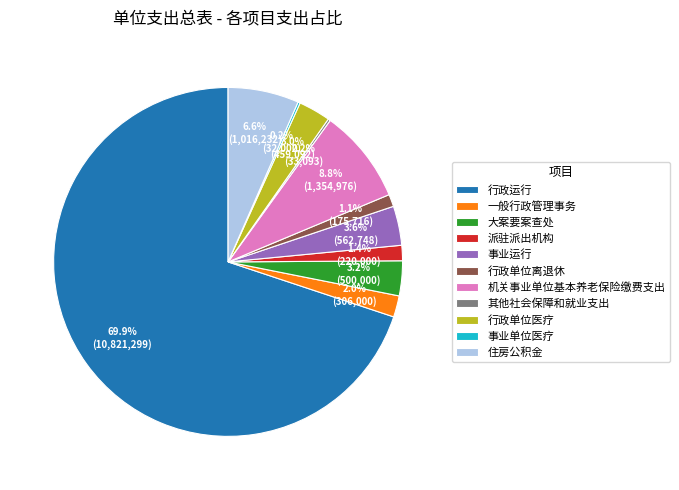

Between 机关事业单位基本养老保险缴费支出 and 事业运行, which is larger?

机关事业单位基本养老保险缴费支出